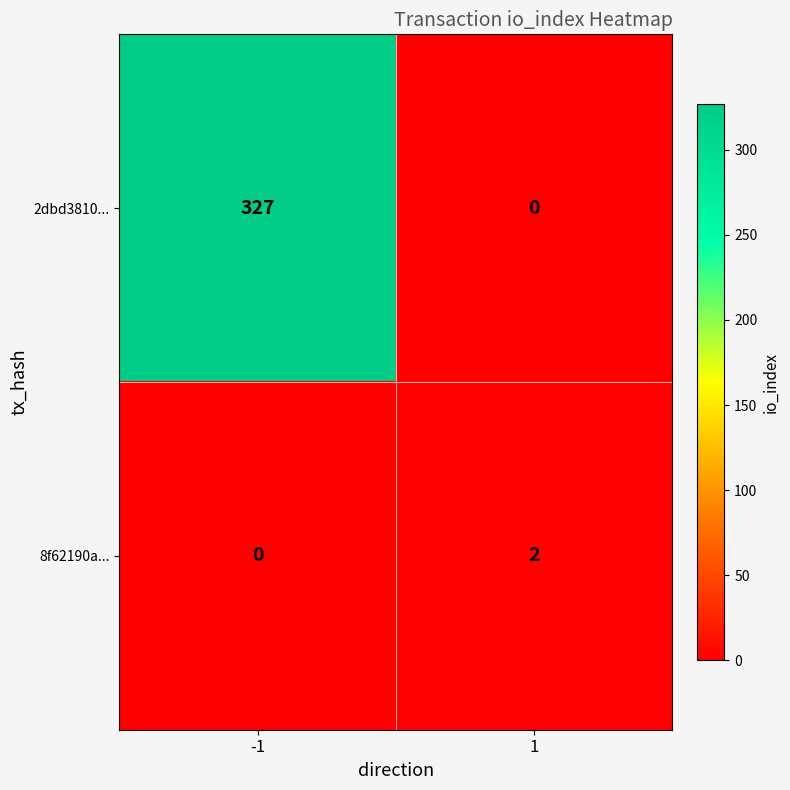

Between -1 and 1, which series saw the biggest shift?

2dbd3810...